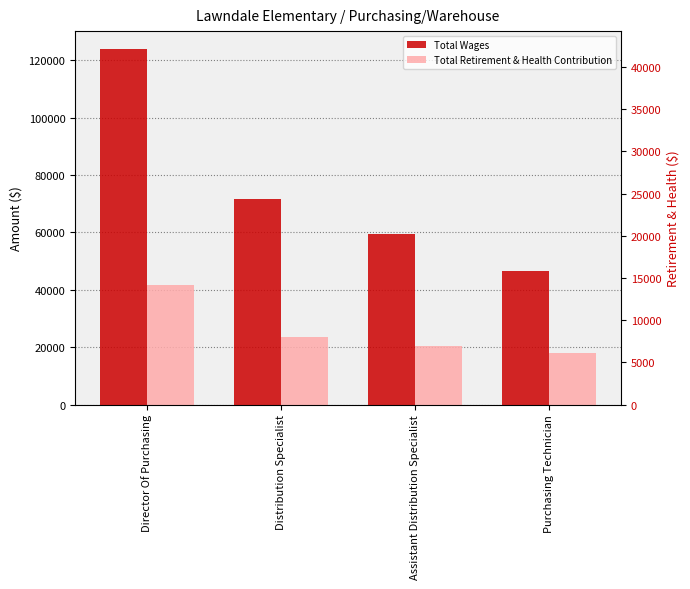

Which series has the largest total across all categories?

Total Wages